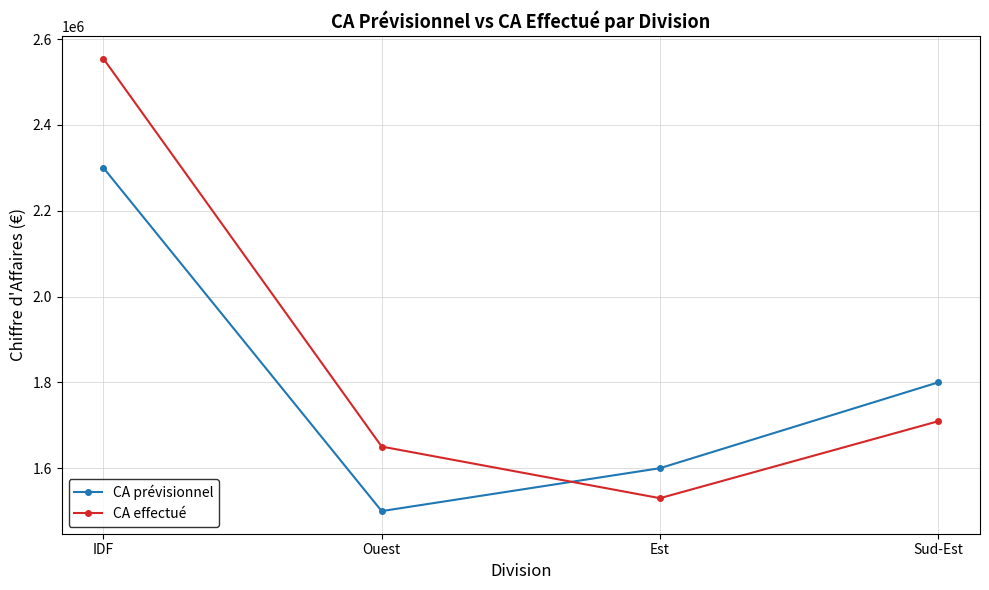

What is the maximum value for CA prévisionnel?

2300000